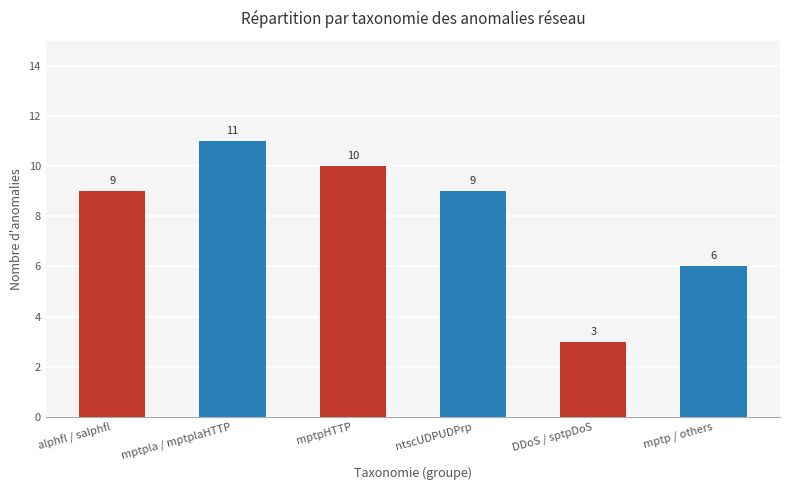

Does the chart contain any negative values?

No